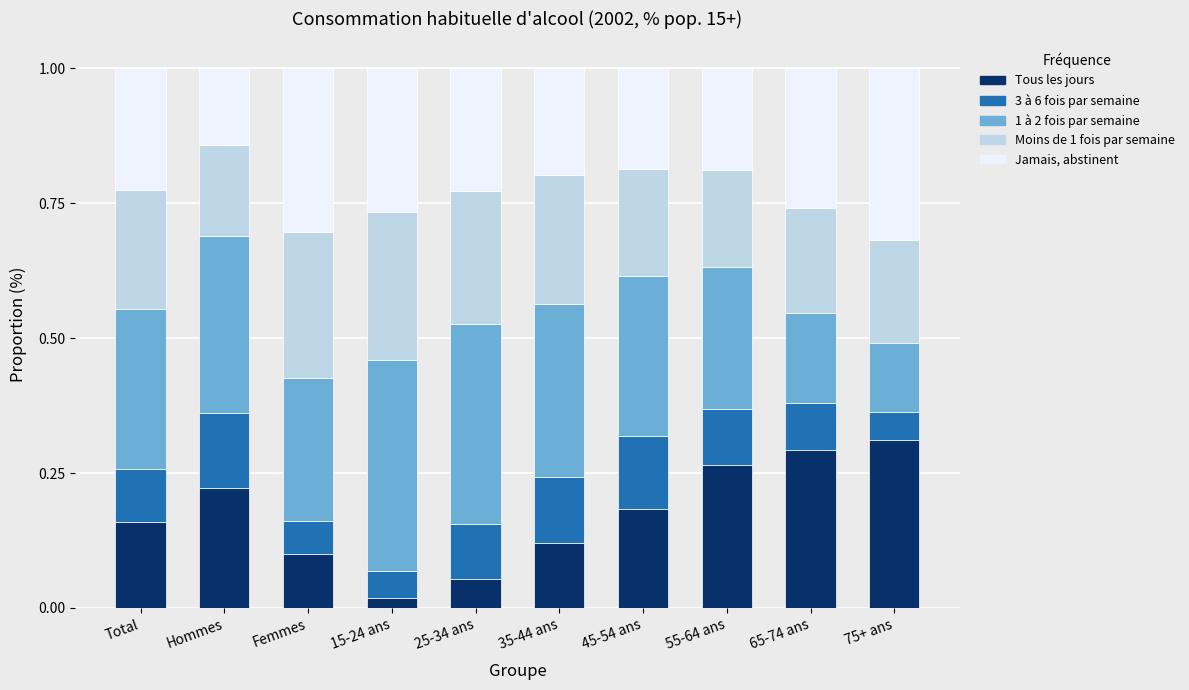

At which label does Tous les jours reach its minimum?

15-24 ans